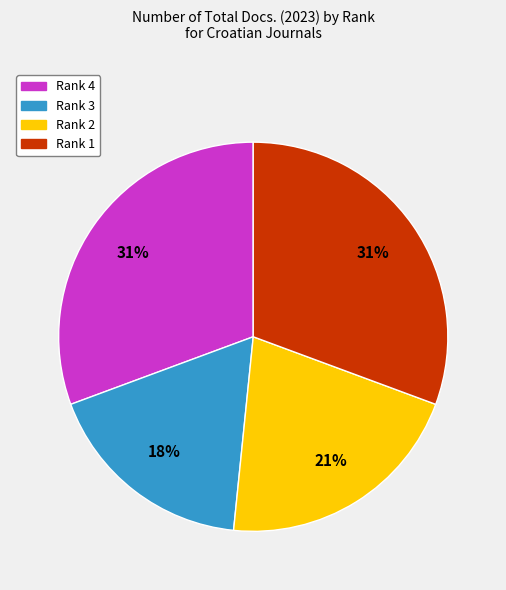

The Rank 1 slice represents 31% of the pie. True or false?

True